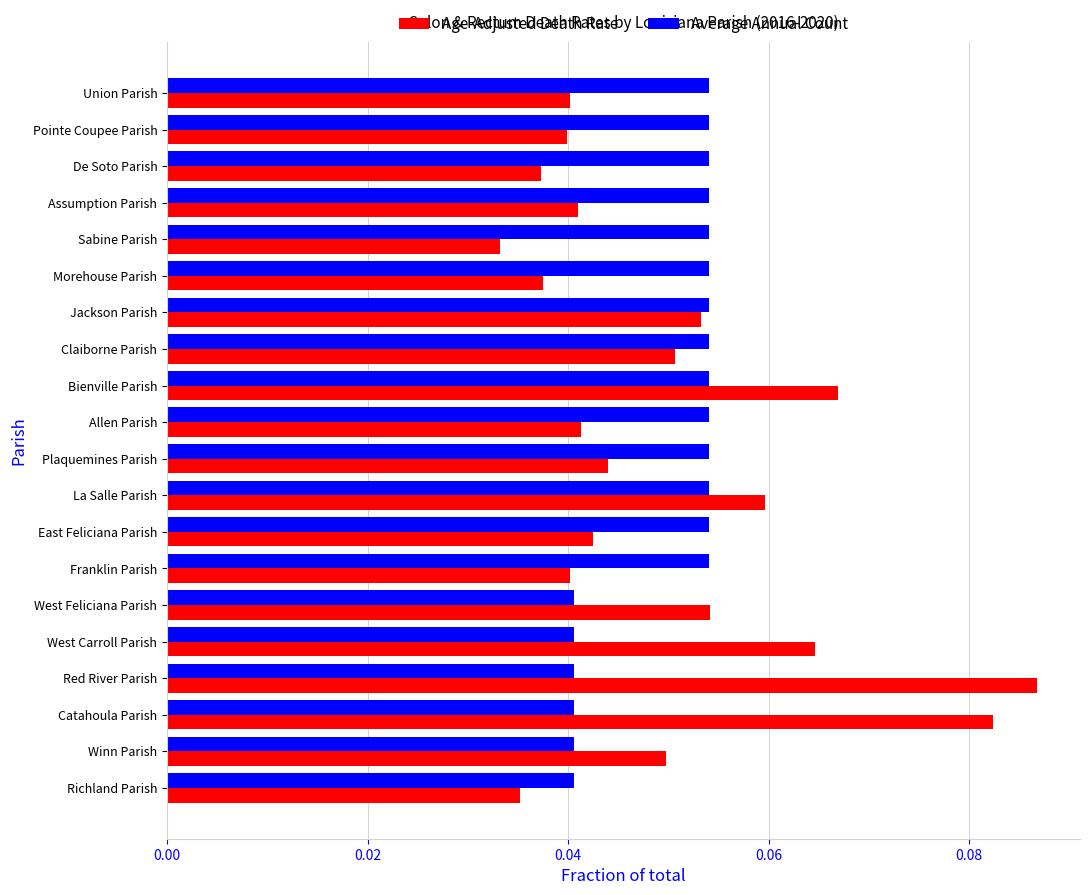

At which category does the chart reach its minimum across all series?

Sabine Parish